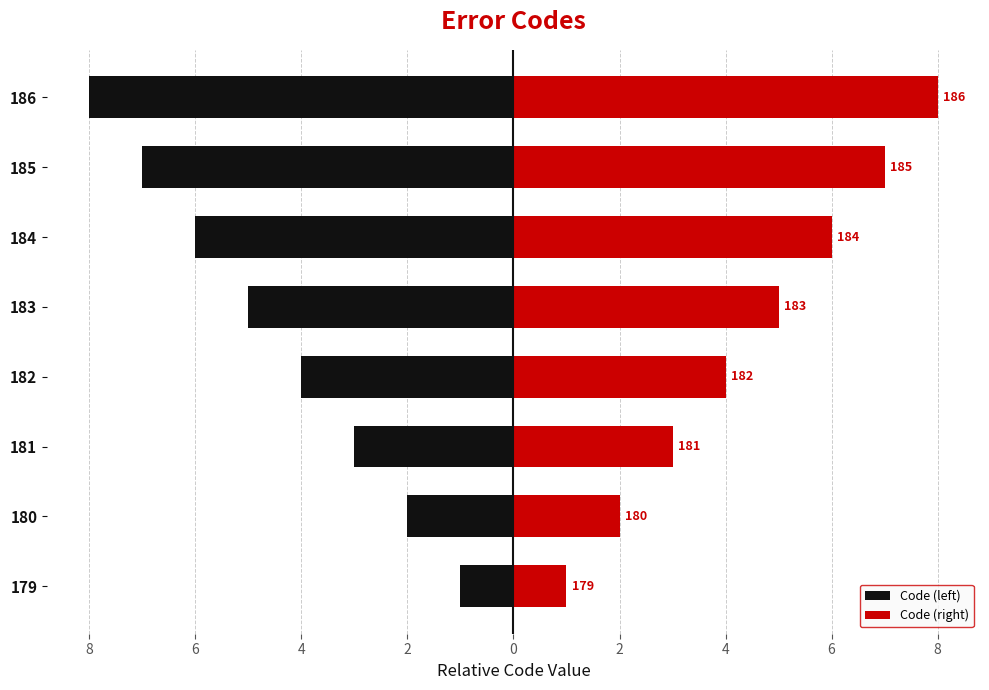

Which series has the widest spread of values?

Code (left)